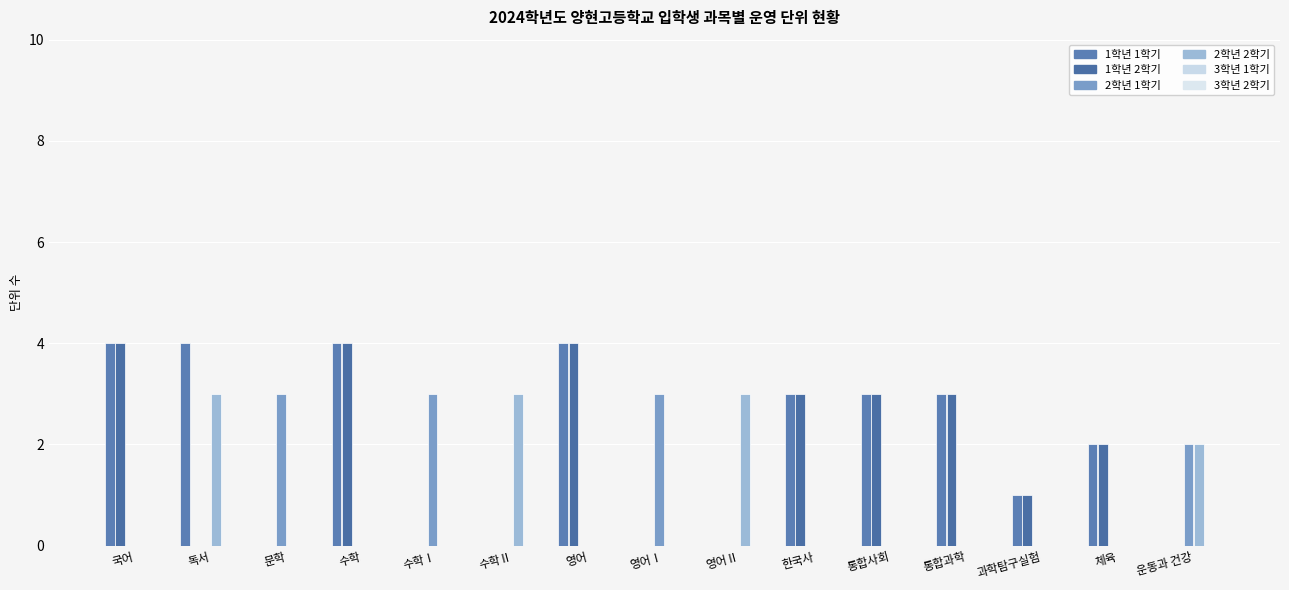

What position from the right is 영어?

9